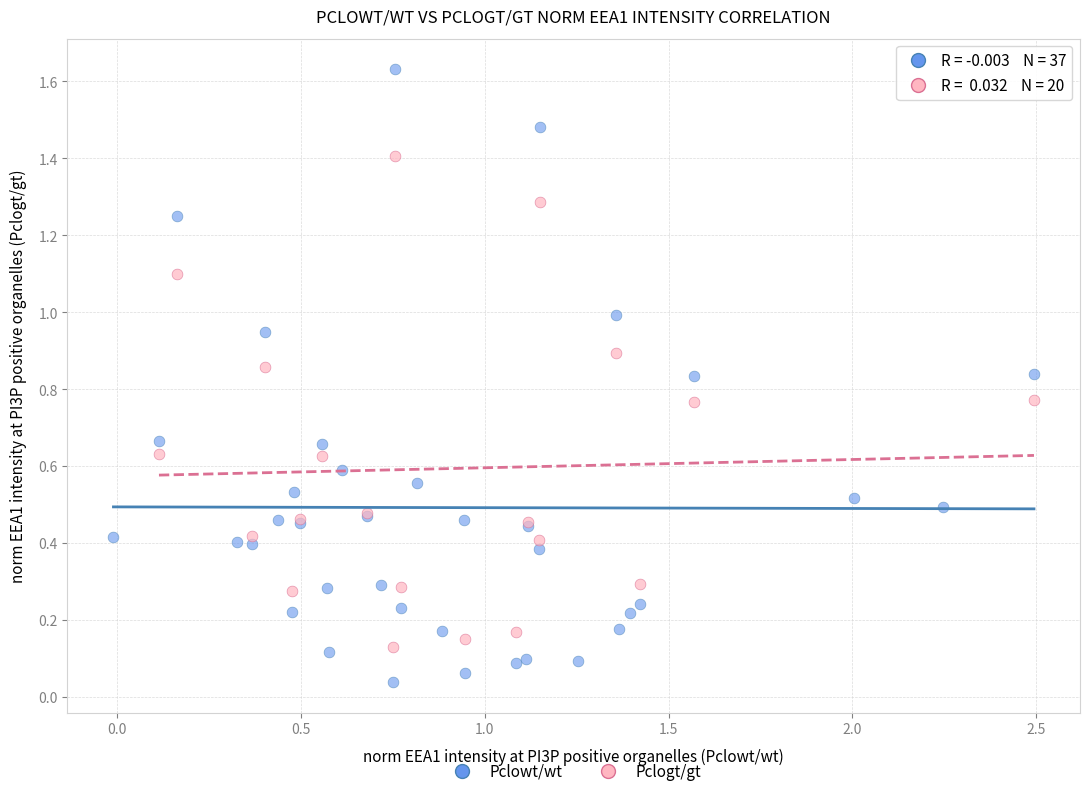

Which series contains the highest Y value?

Pclowt/wt